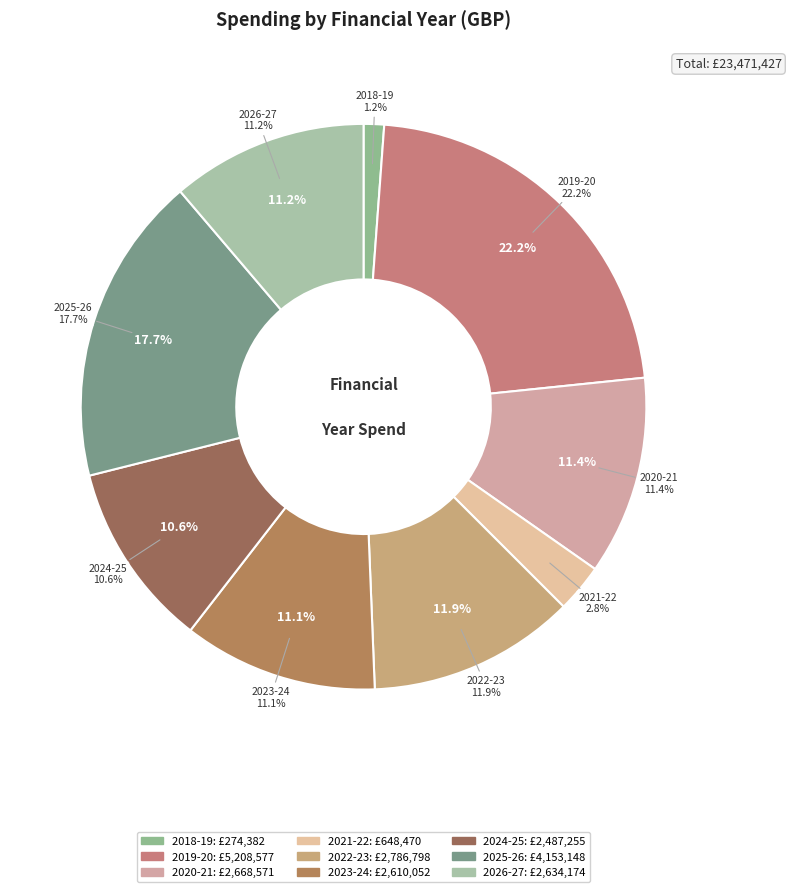

Which has a higher value, April 2024 - March 2025 or April 2021 - March 2022?

April 2024 - March 2025